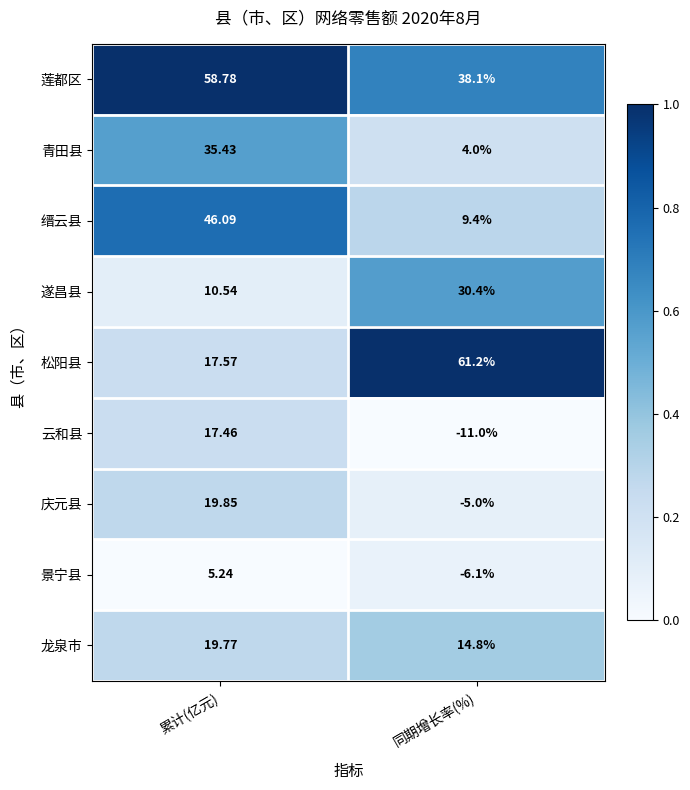

List the series in order of their peak value, lowest first.

景宁县, 云和县, 龙泉市, 庆元县, 遂昌县, 青田县, 缙云县, 莲都区, 松阳县